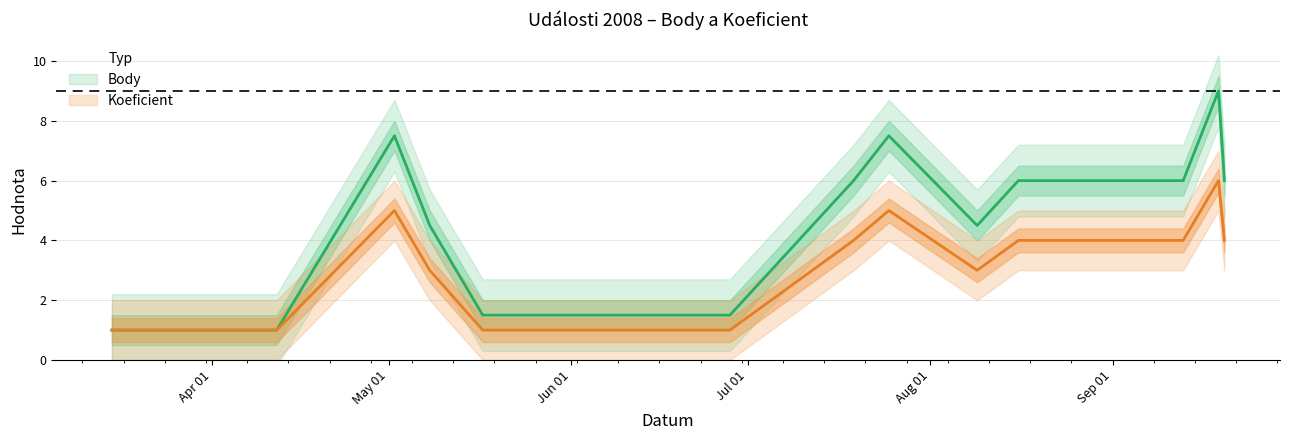

What are all the series names shown in the legend?

Body, Koeficient